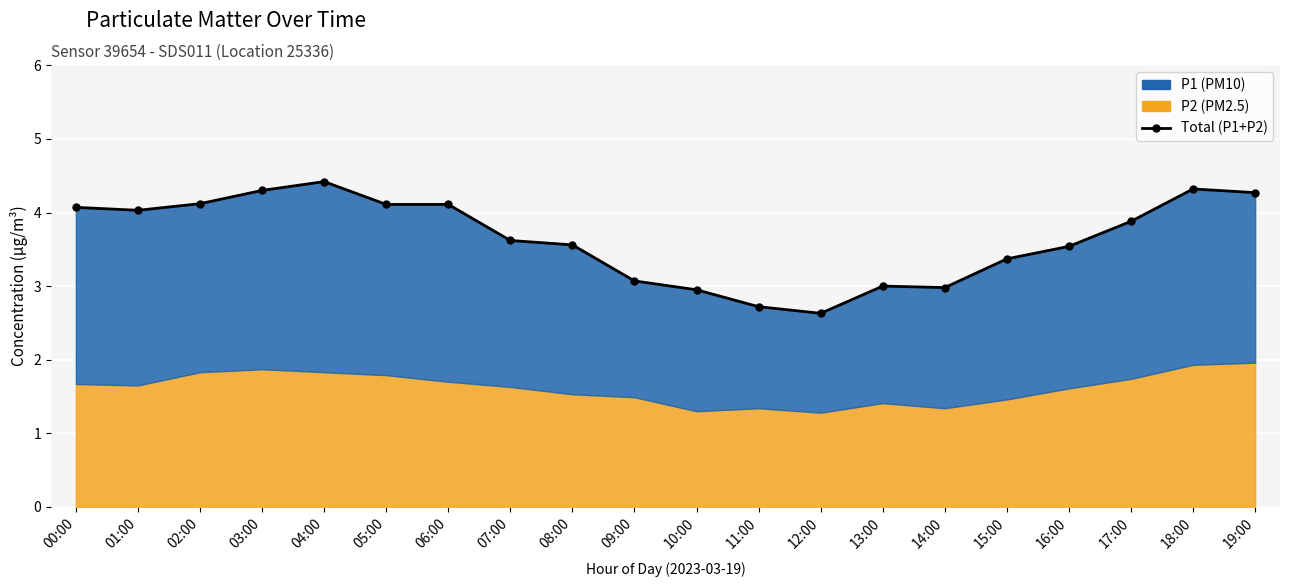

Reading right to left, list all the values displayed in this chart.

4.3	4.3	3.9	3.5	3.4	3.0	3.0	2.6	2.7	3.0	3.1	3.6	3.6	4.1	4.1	4.4	4.3	4.1	4.0	4.1